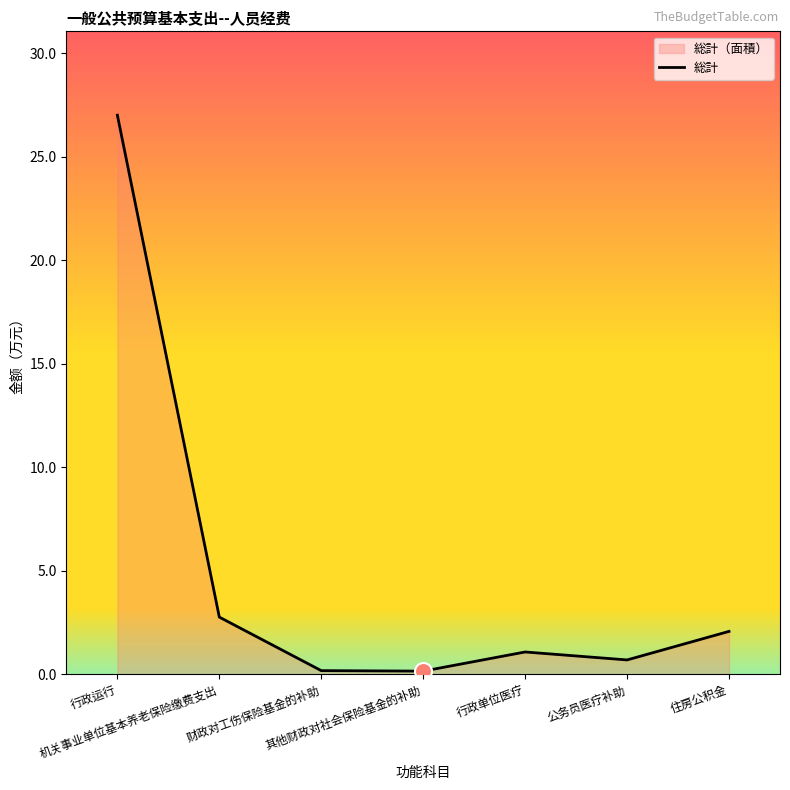

Between 其他财政对社会保险基金的补助 and 行政运行, which is larger?

行政运行